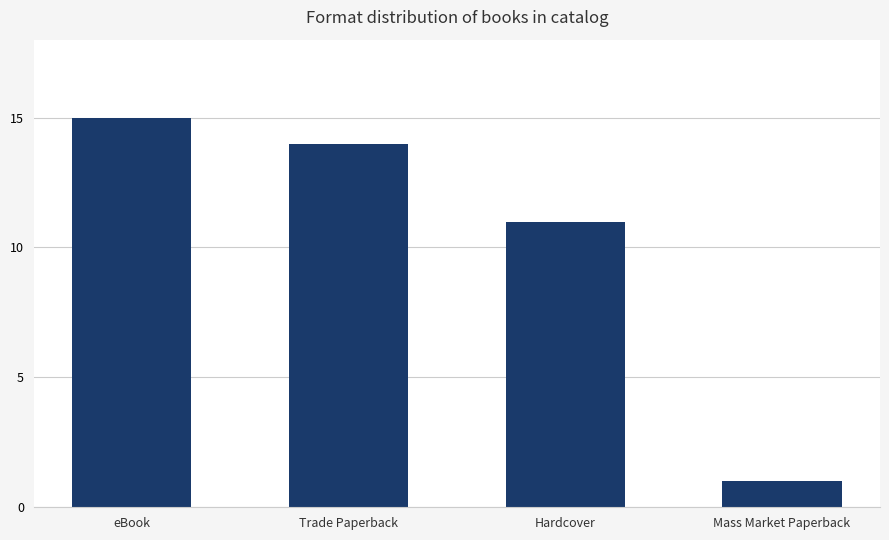

The value at Trade Paperback is 14. True or false?

True